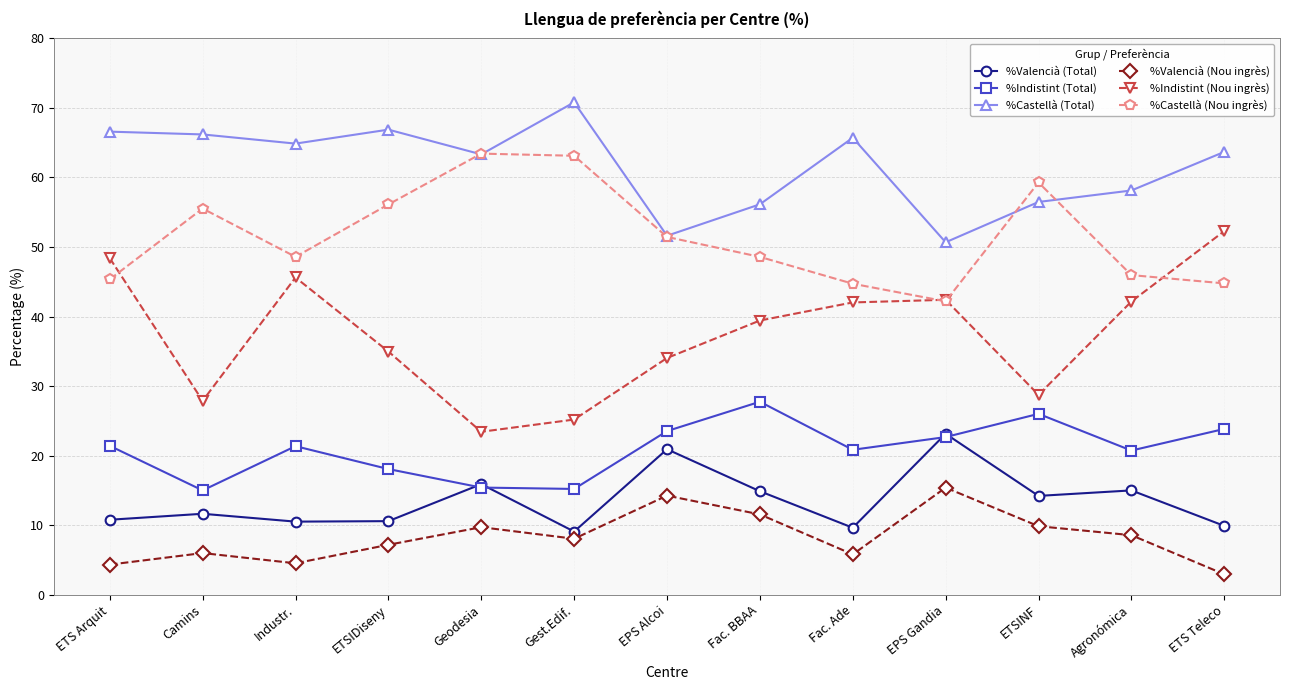

How many times do %Indistint (Total) and %Valencià (Total) cross each other?

4